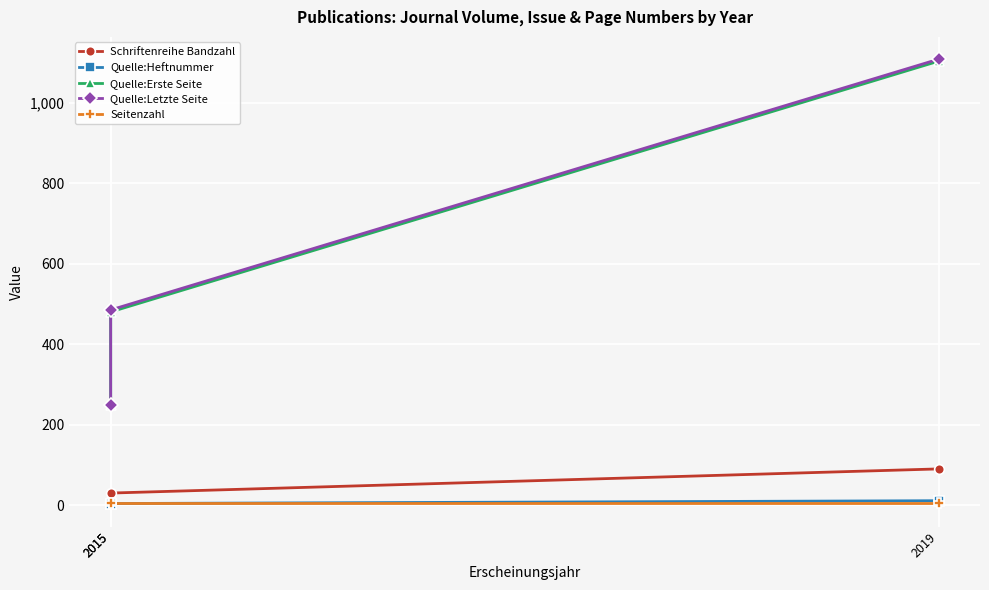

Is it true that Seitenzahl equals 6 at 2019?

True